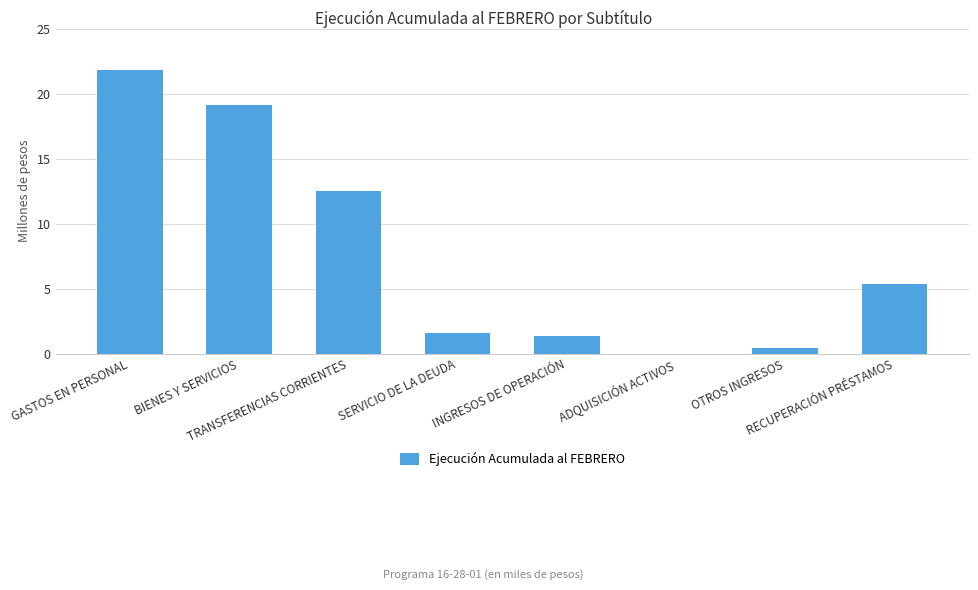

What is the change in value from TRANSFERENCIAS CORRIENTES to INGRESOS DE OPERACIÓN?

-11173730